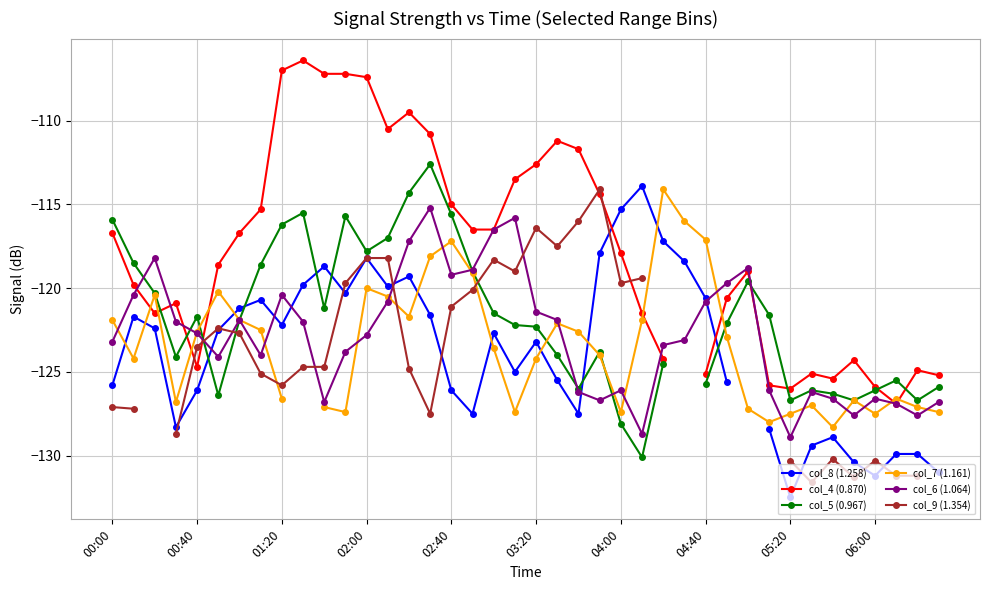

The value of col_6 (1.064) at 02:40 is -119.2. True or false?

True